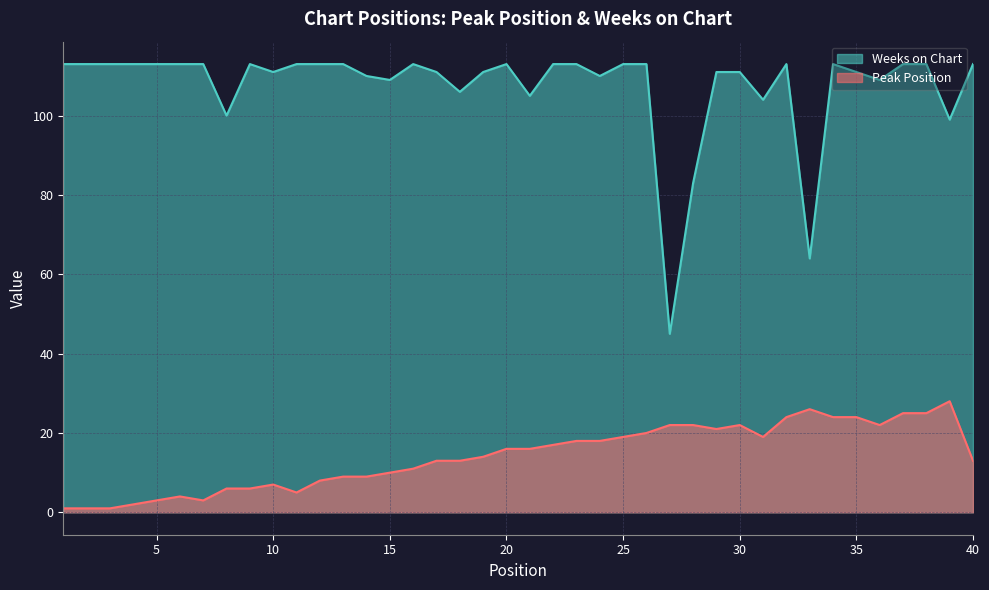

What is the minimum value for Peak Position?

1